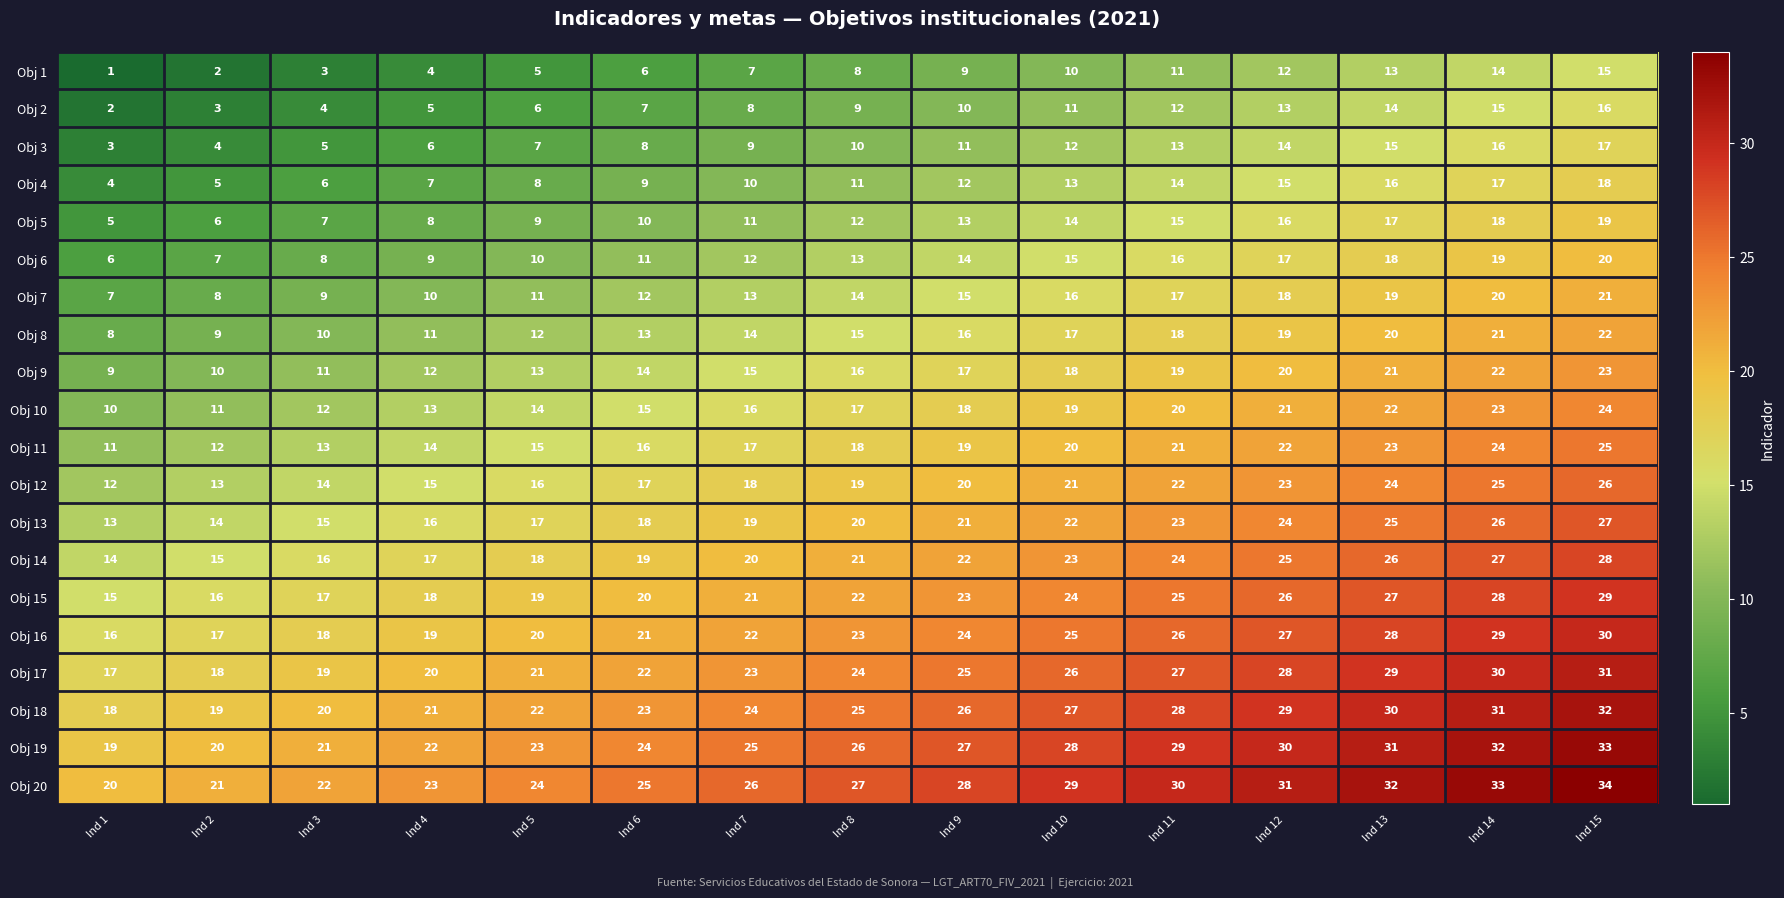

At which category does the chart reach its peak across all series?

Ind 15